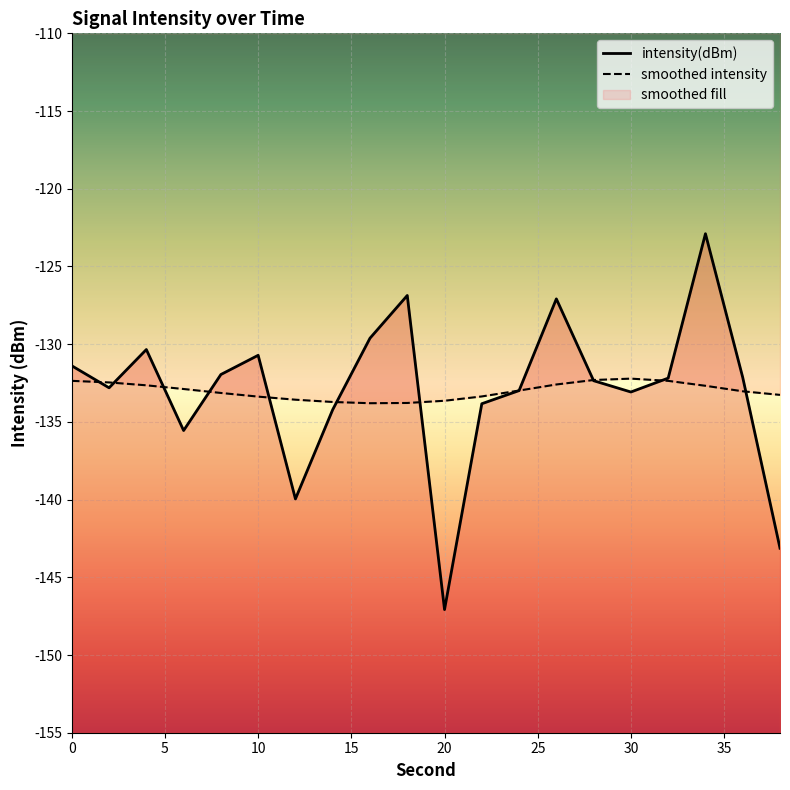

Reading left to right, transcribe all the data shown in this chart.

-131.4	-132.8	-130.3	-135.6	-132.0	-130.7	-140.0	-134.2	-129.6	-126.9	-147.1	-133.8	-133.0	-127.1	-132.4	-133.1	-132.2	-122.9	-132.1	-143.1